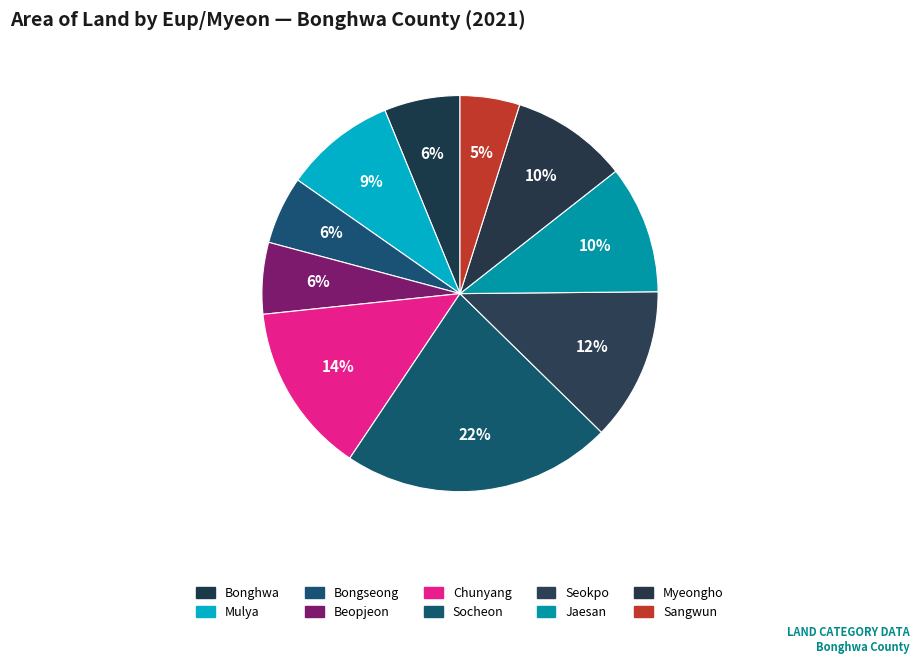

What percentage is the Jaesan slice, to the nearest percent?

10%